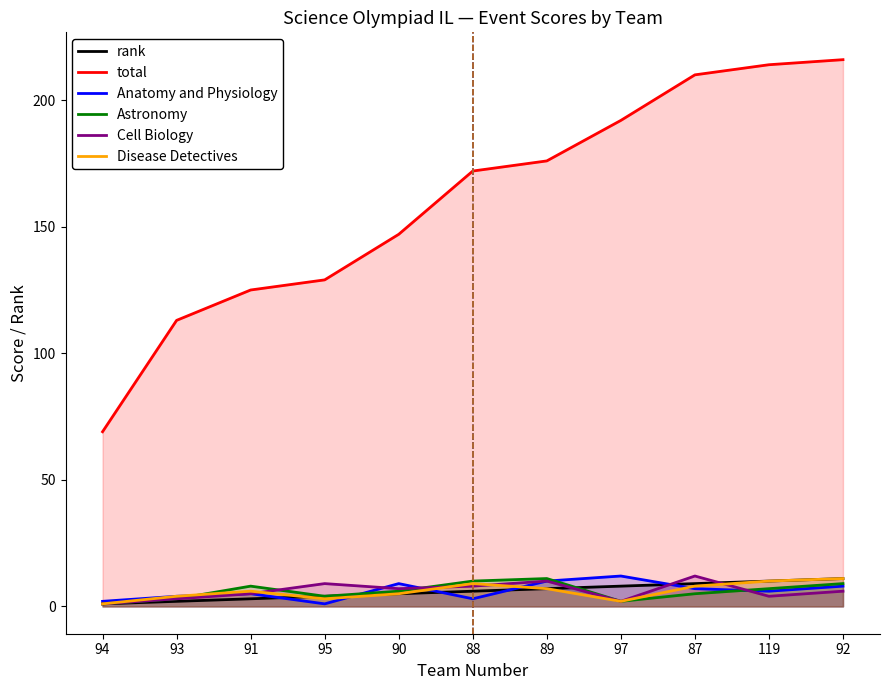

Which series has the largest total across all categories?

total